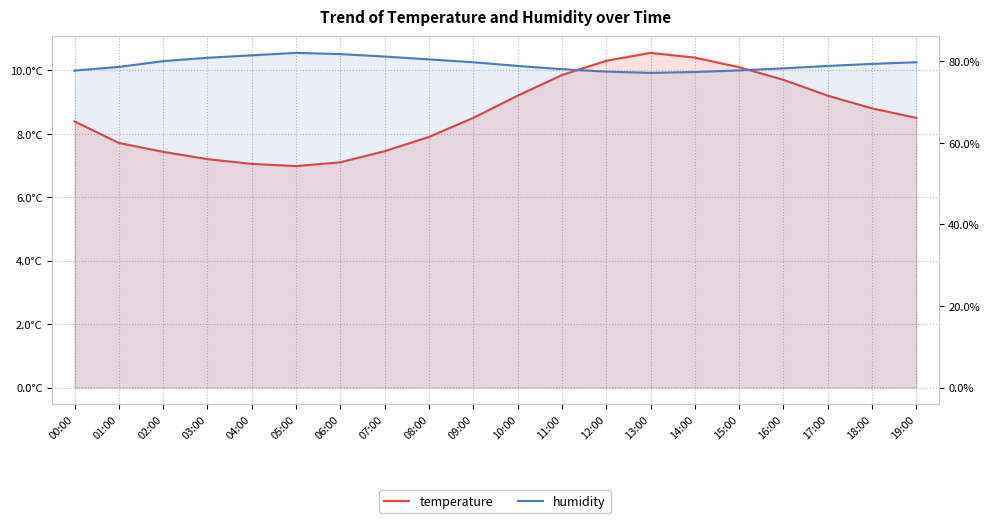

How many lines are shown in the chart?

2